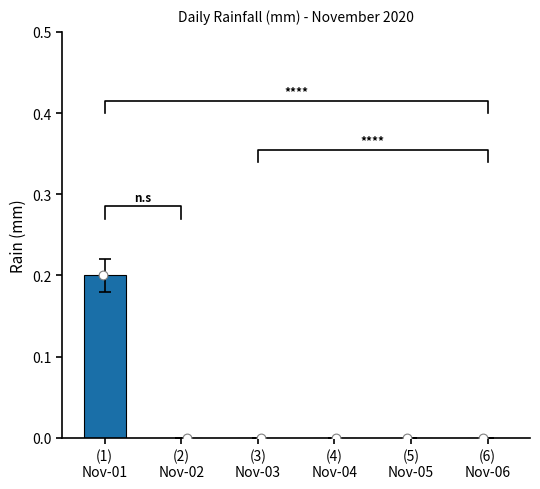

Which has a higher value, (1)
Nov-01 or (5)
Nov-05?

(1)
Nov-01